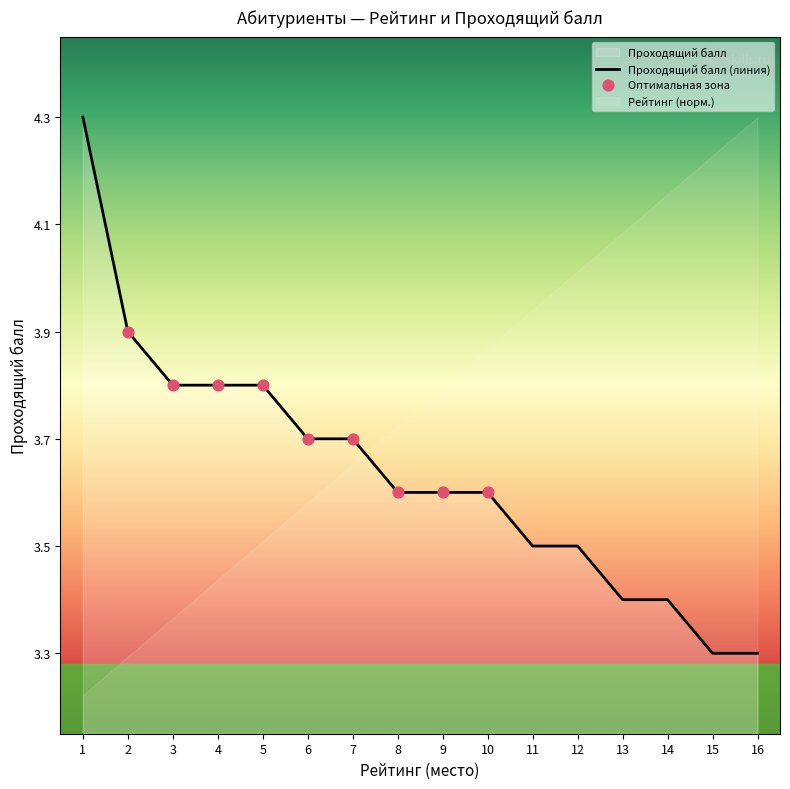

What is the change in value from 2 to 13?

-0.5